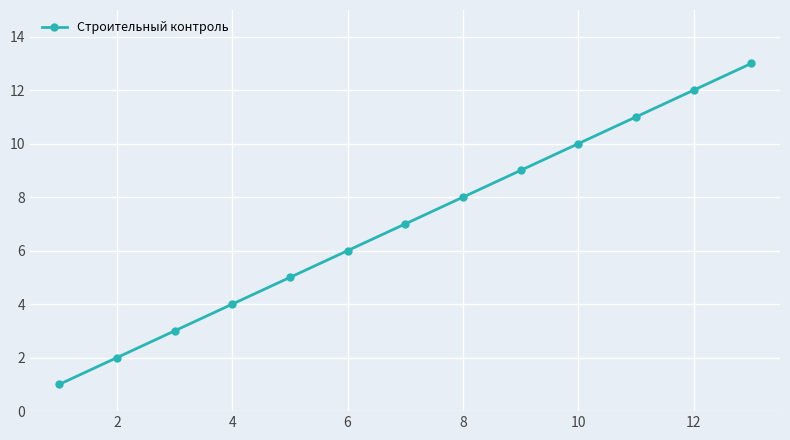

What is the difference between the maximum and minimum values?

12